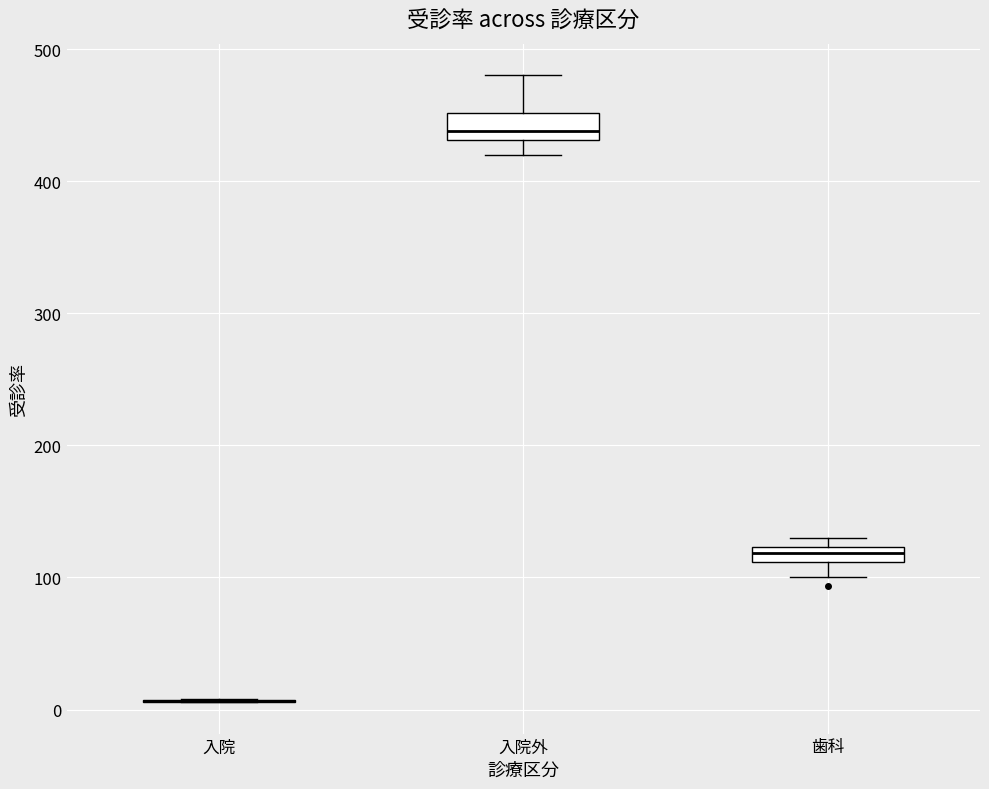

Where is the upper edge of the box for 歯科 on the y-axis? The values are not printed on the chart, so give them approximately, as read against the axis.

120